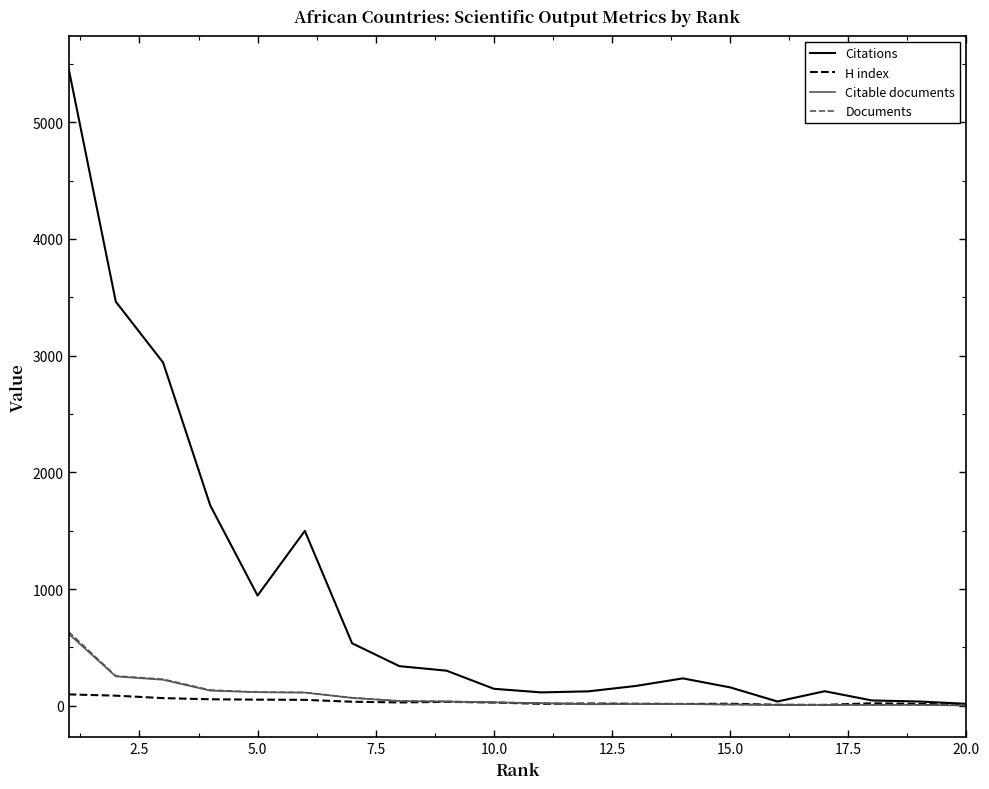

What is the maximum value shown in the chart?

5464